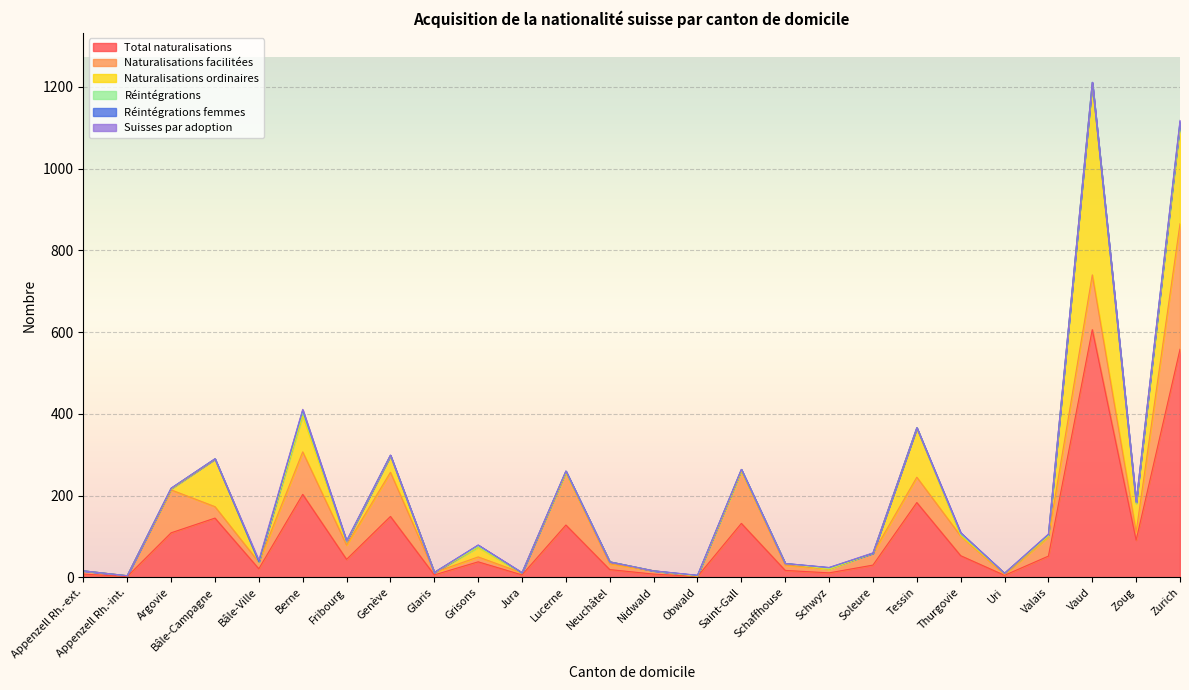

At how many categories does at least one series exceed 414?

2